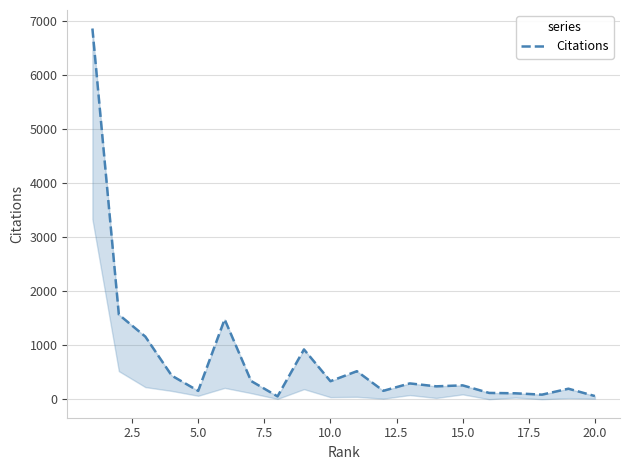

How many interior local peaks (higher than both neighbors) does the data have?

6